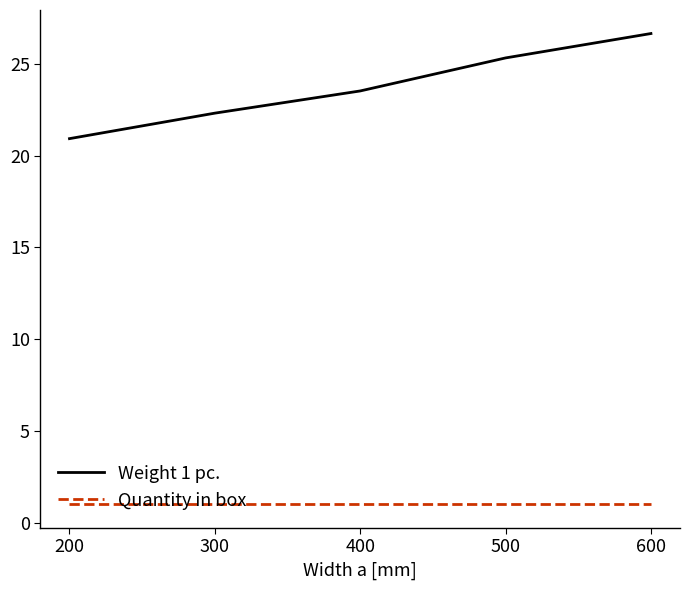

Is it true that Quantity in box equals 1.0 at 200?

True